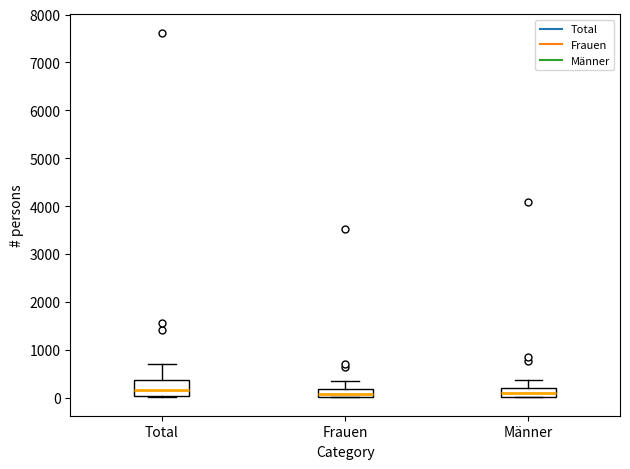

Reading left to right, read every box against the y-axis: the position of its median line, the range the box covers, and the ends of its whiskers. The values are not printed on the chart, so give them approximately, as read against the axis.

Total: median 200, box 0 to 400, whiskers 0 (just below the box's lower edge) to 700
Frauen: median 100, box 0 to 200, whiskers 0 to 300
Männer: median 100, box 0 to 200, whiskers 0 to 400